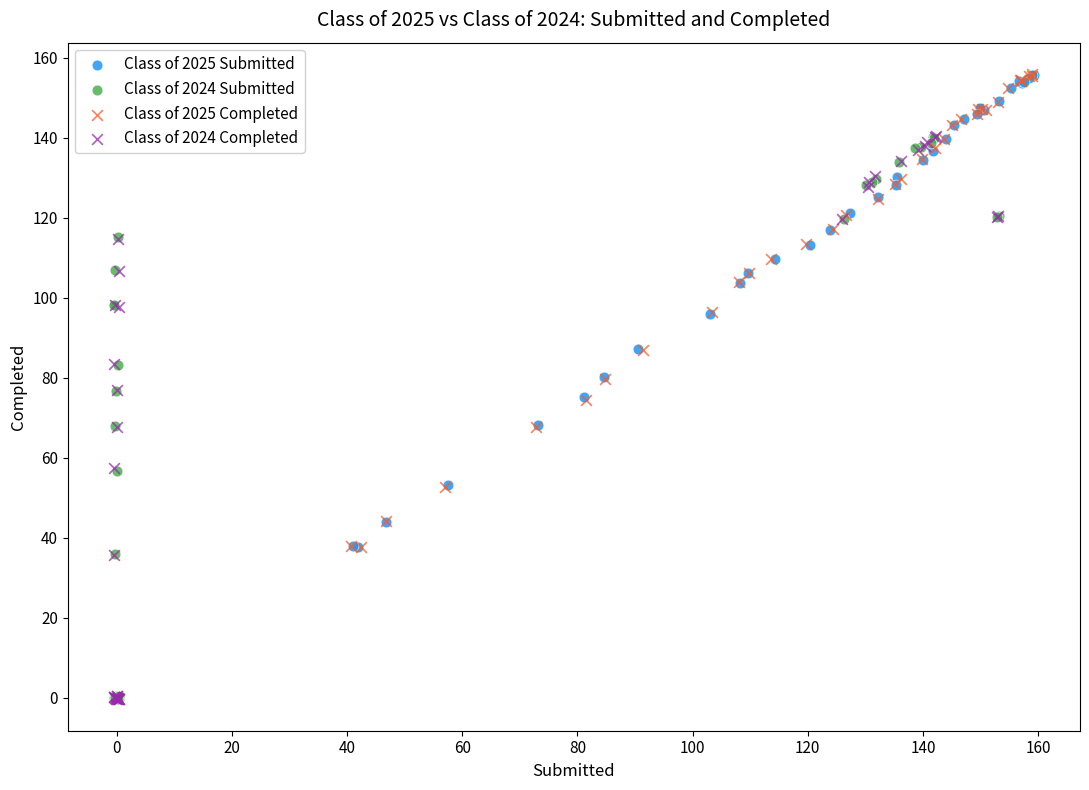

What are all the series names shown in the legend?

Class of 2025 Submitted, Class of 2024 Submitted, Class of 2025 Completed, Class of 2024 Completed